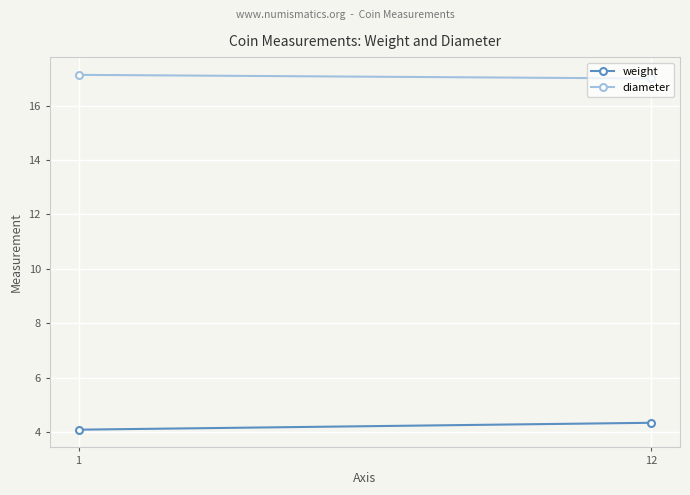

At which category is the sum across all series the highest?

12